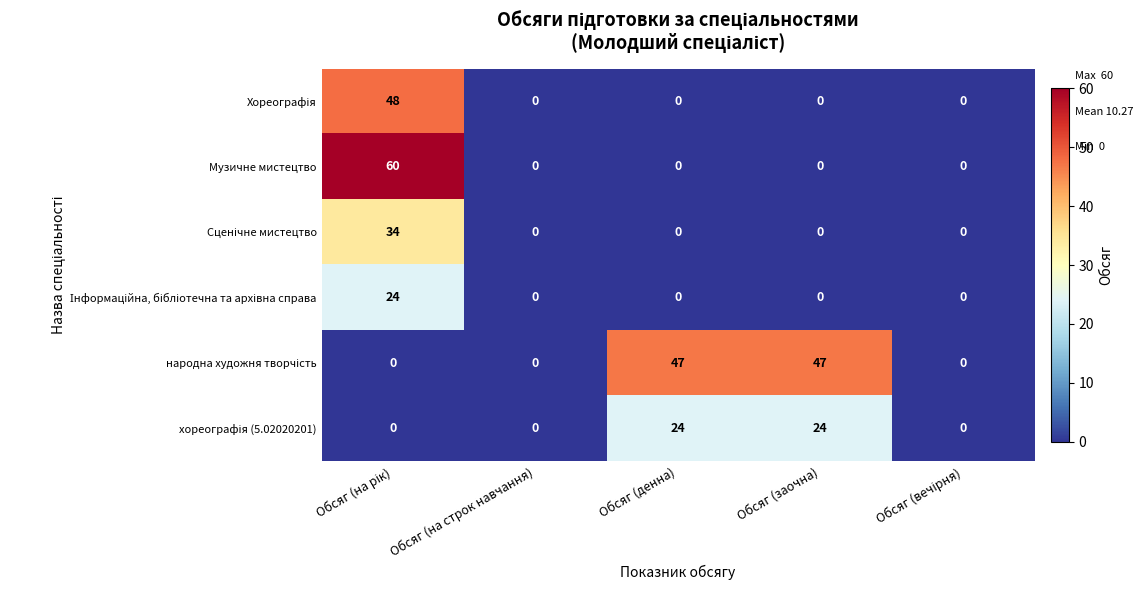

At how many categories does at least one series exceed 17?

3